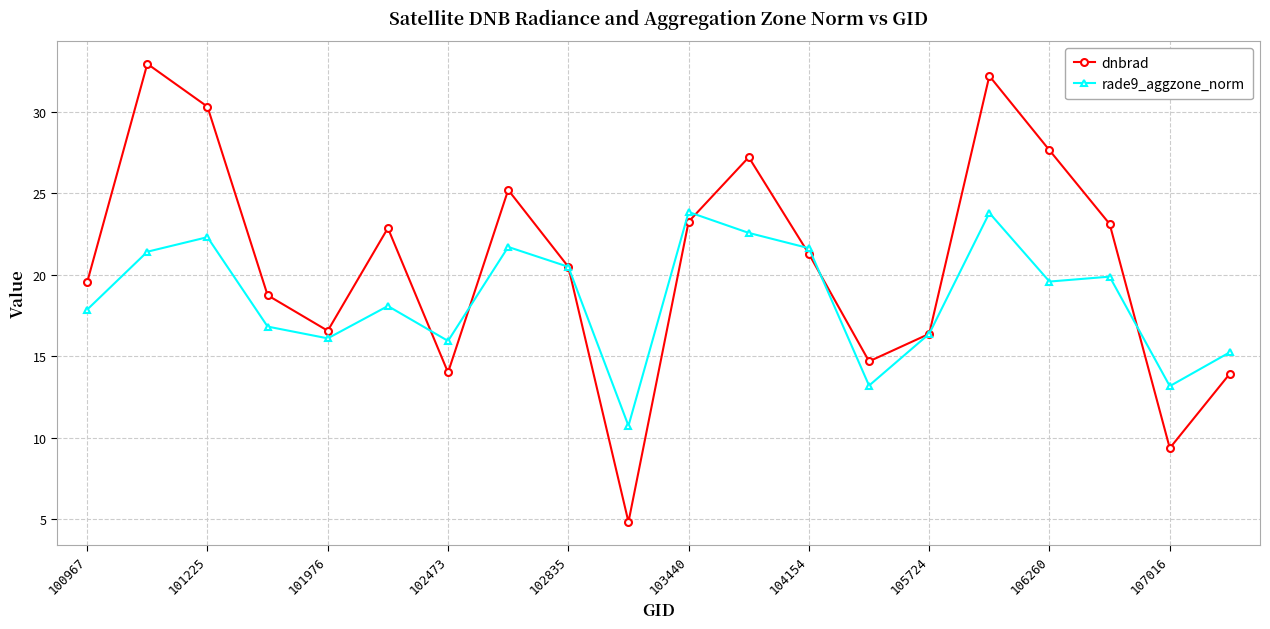

True or false: rade9_aggzone_norm has more than 2 interior local peaks.

True